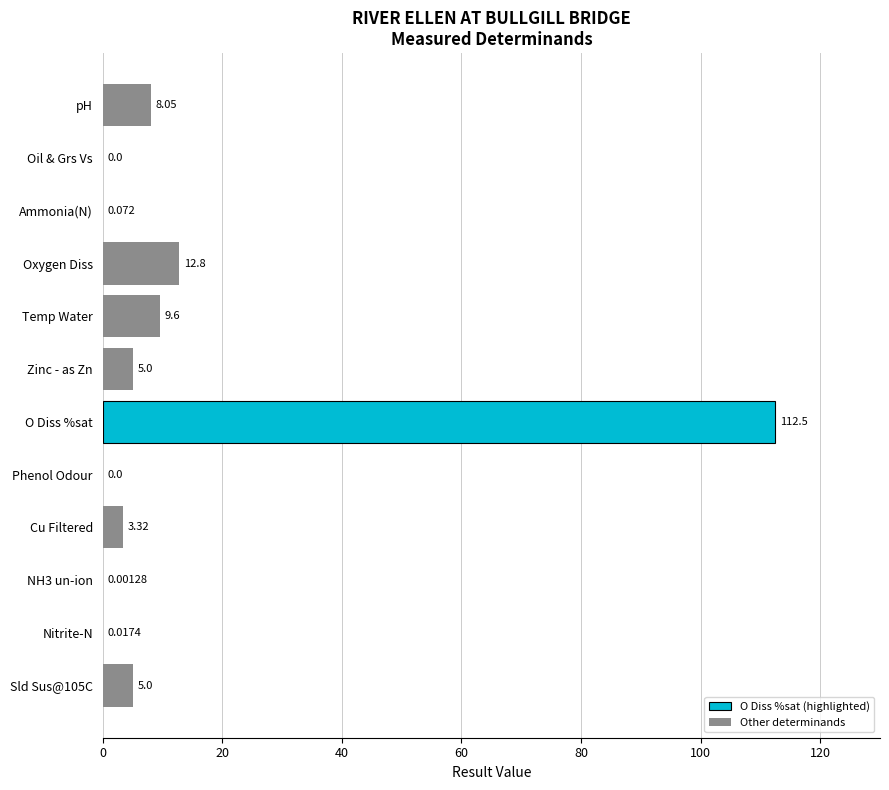

Which category has the highest value across all series?

O Diss %sat